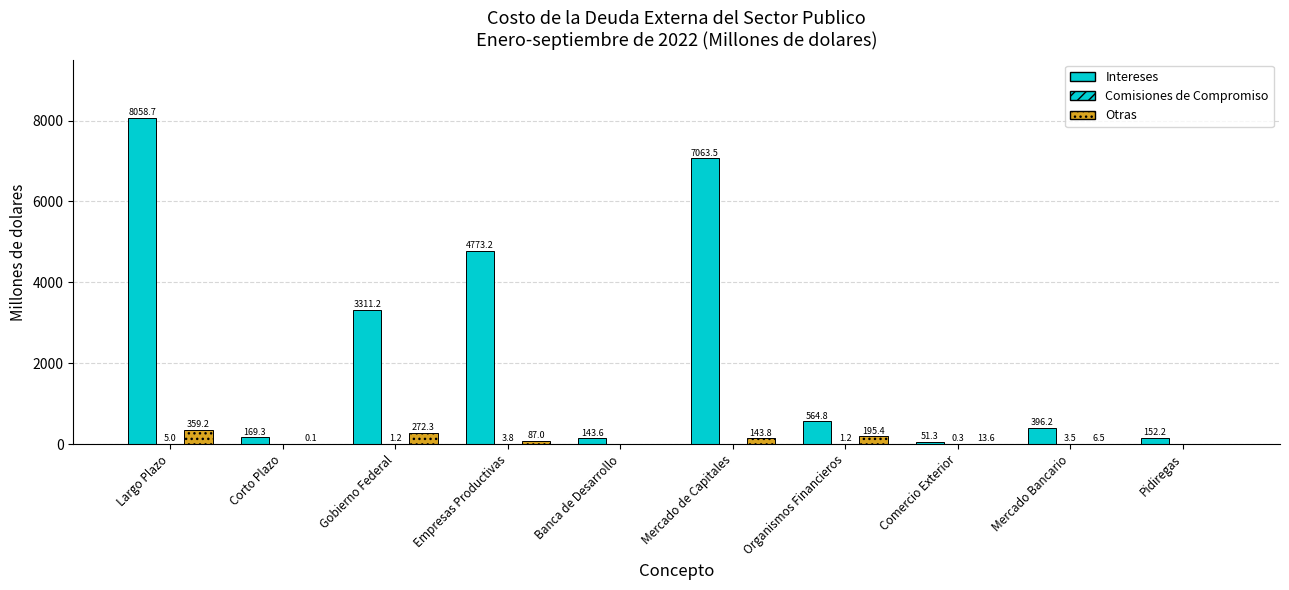

How many groups of bars are there?

10